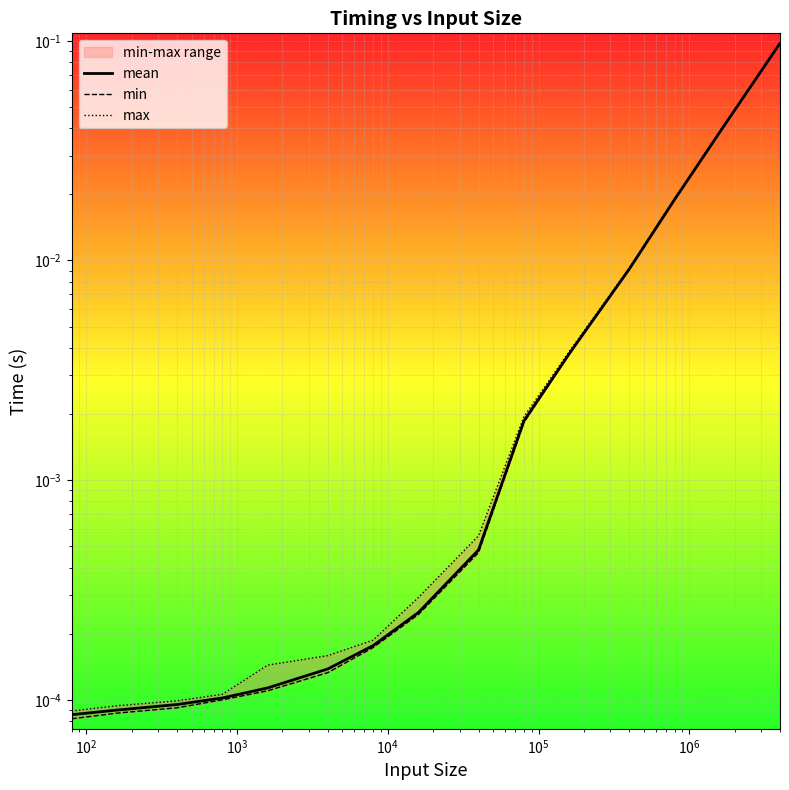

What are all the series names shown in the legend?

mean, min, max